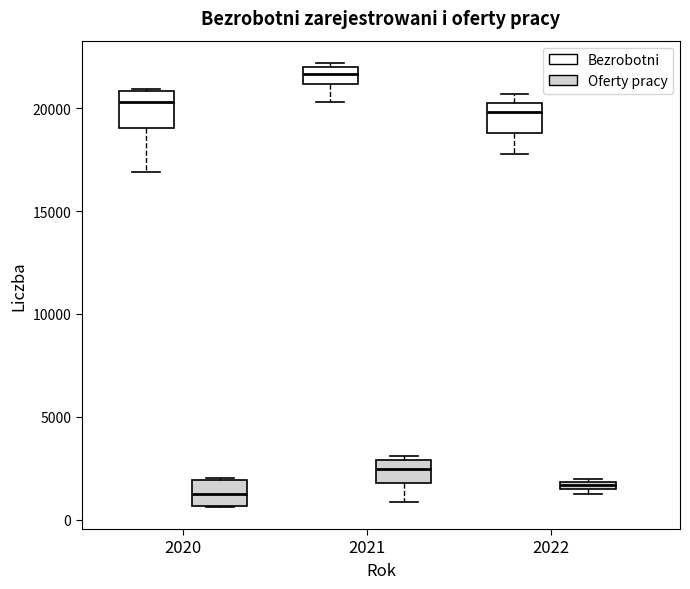

Where is the upper edge of the box for 2022 (Bezrobotni) on the y-axis? The values are not printed on the chart, so give them approximately, as read against the axis.

20000